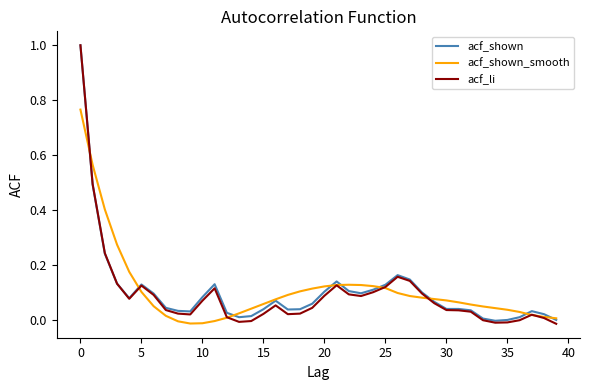

What is the maximum value shown in the chart?

1.0